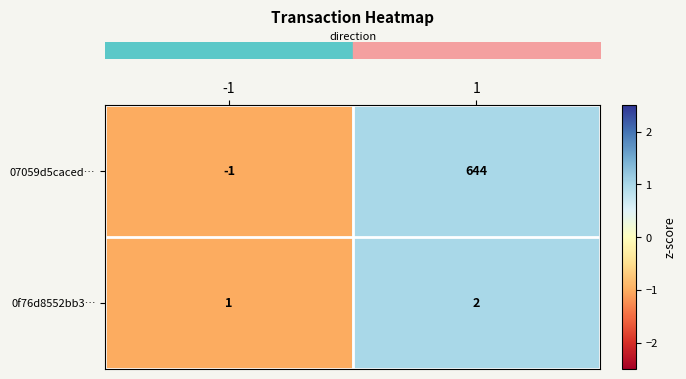

Is it true that 0f76d8552bb3… equals 1 at -1?

True